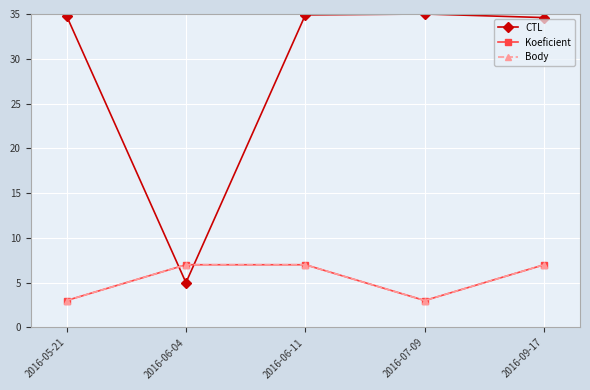

Does the chart have visible grid lines?

Yes